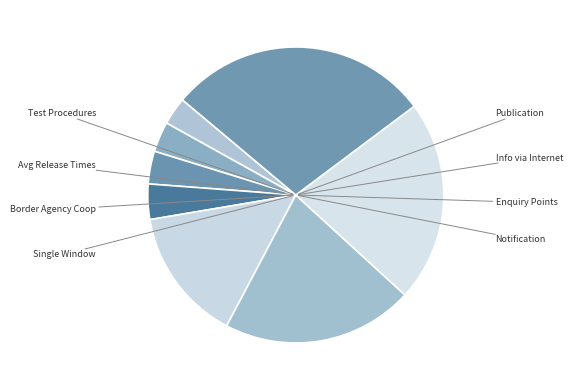

How many segments does this pie chart have?

8